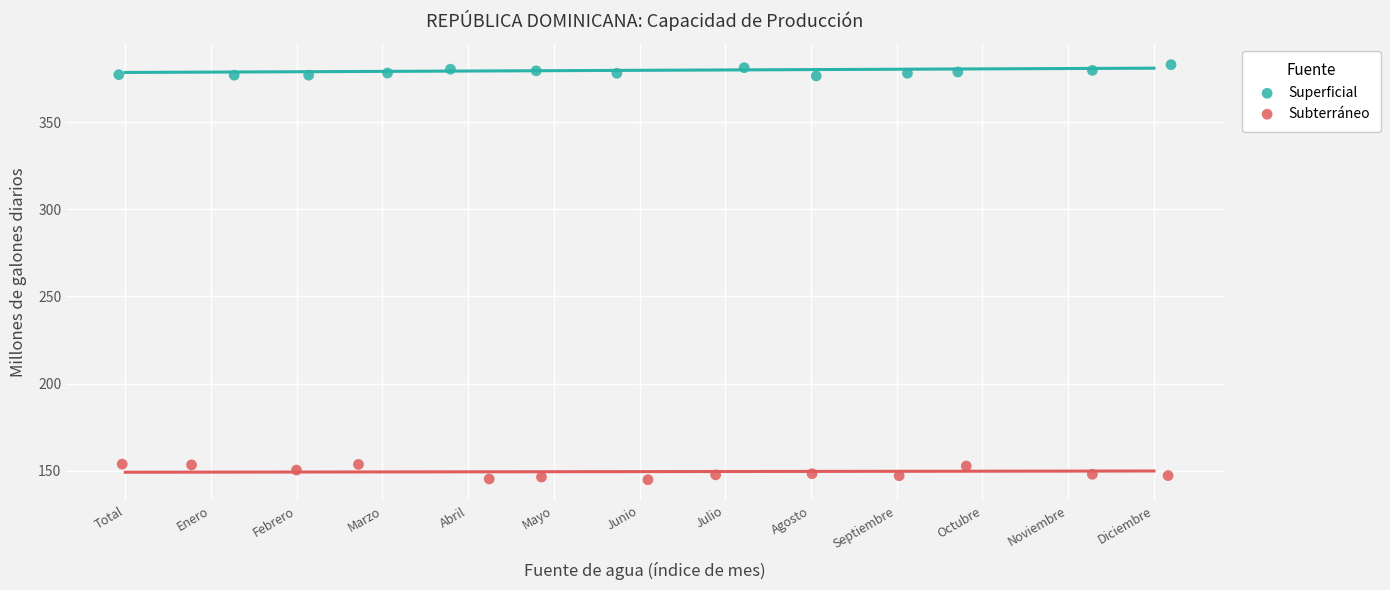

What are all the series names shown in the legend?

Superficial, Subterráneo